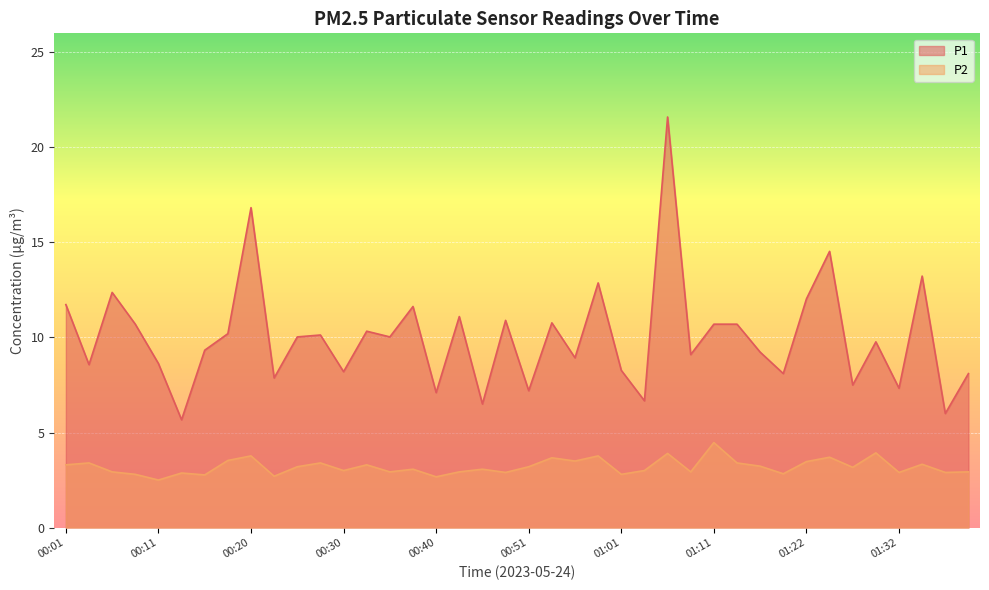

What is the average value of the P1 series?

10.0